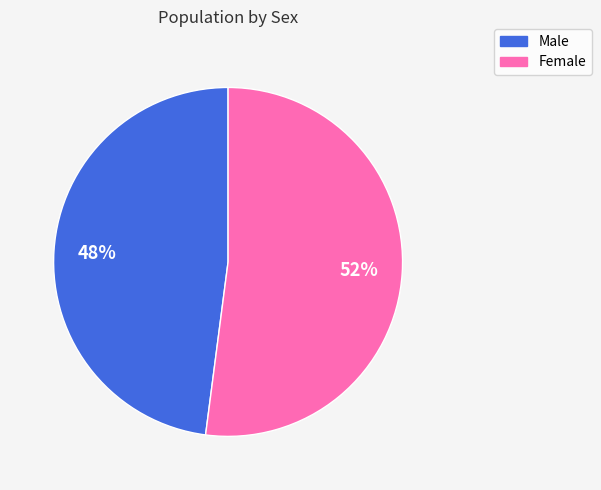

To the nearest percent, what is the combined percentage of Female and Male?

100%